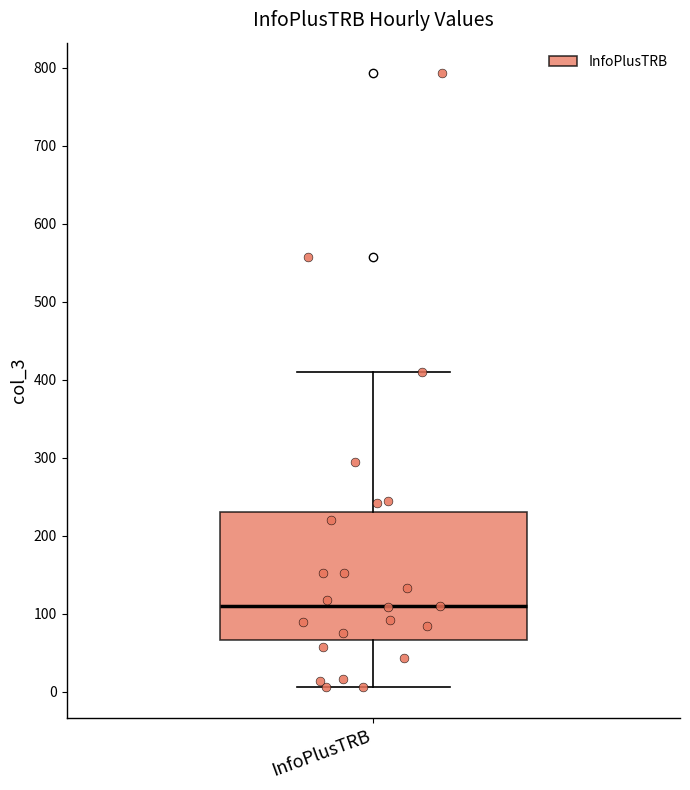

Transcribe this box plot: give where the median line is, the range the box spans, and where the two whiskers end, as read against the y-axis. The values are not printed on the chart, so give them approximately, as read against the axis.

median 110, box 70 to 230, whiskers 10 to 410